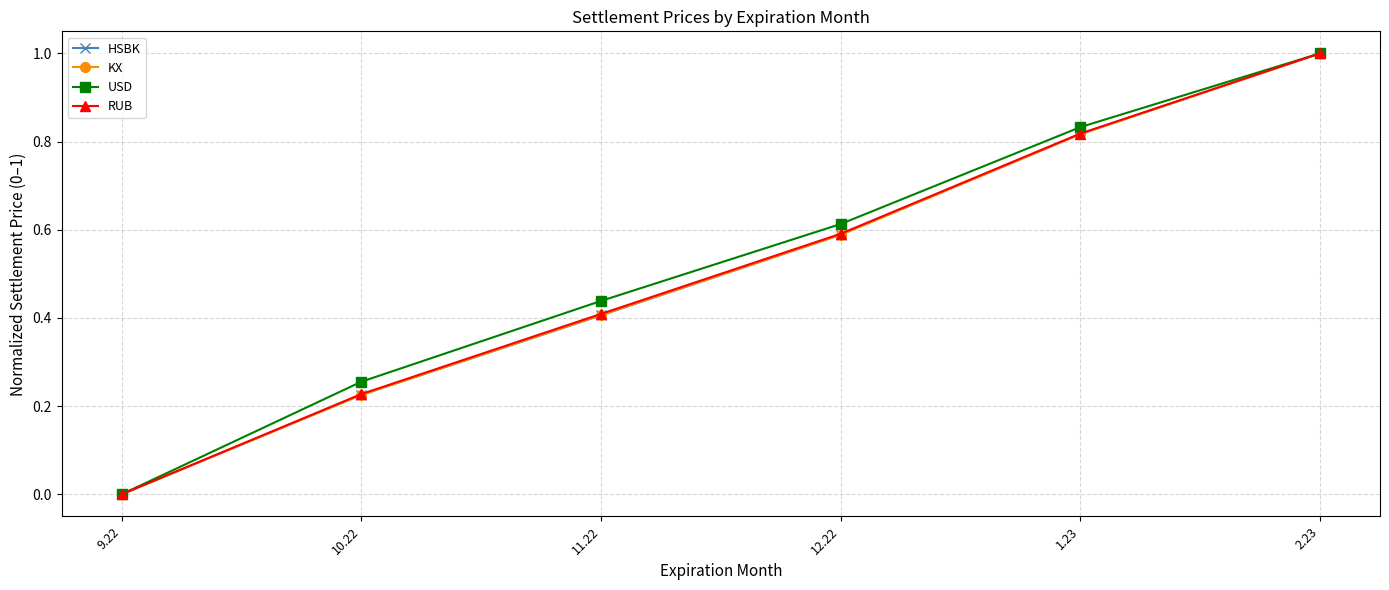

True or false: RUB has more than 0 points higher than both neighbors.

False